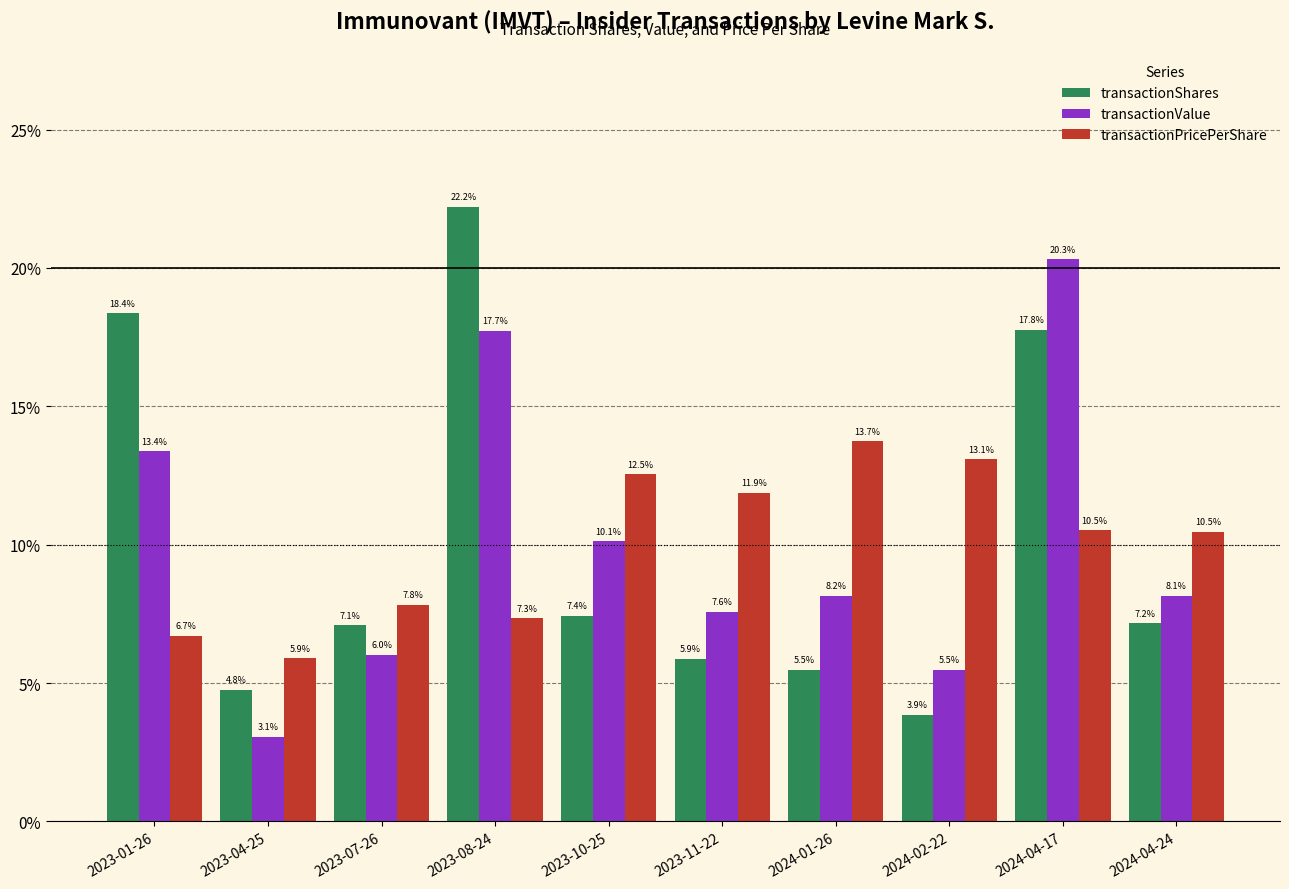

Is the value of transactionValue at 2024-04-17 greater than the value of transactionShares at 2023-01-26?

Yes